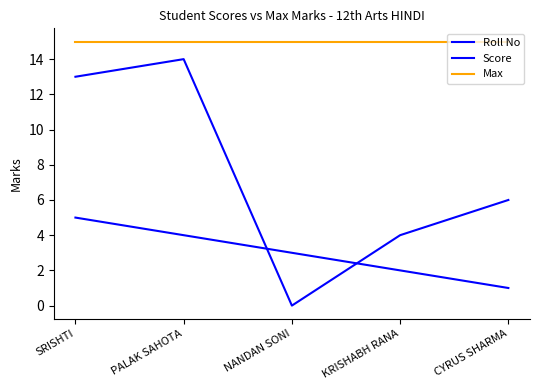

Reading left to right, transcribe all the data shown in this chart.

Roll No: SRISHTI=5	PALAK SAHOTA=4	NANDAN SONI=3	KRISHABH RANA=2	CYRUS SHARMA=1
Score: SRISHTI=13	PALAK SAHOTA=14	NANDAN SONI=0	KRISHABH RANA=4	CYRUS SHARMA=6
Max: SRISHTI=15	PALAK SAHOTA=15	NANDAN SONI=15	KRISHABH RANA=15	CYRUS SHARMA=15